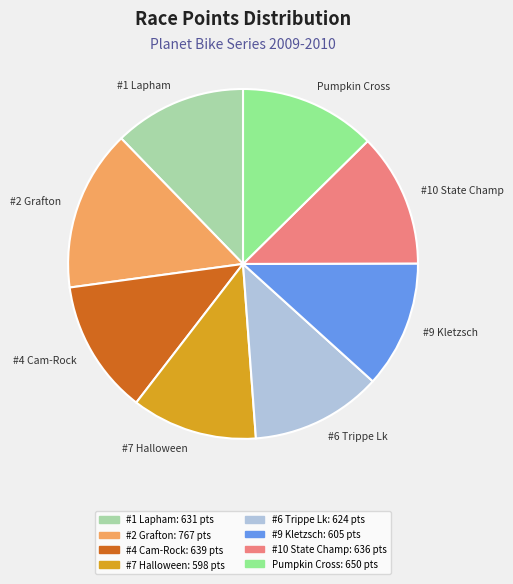

How many segments does this pie chart have?

8